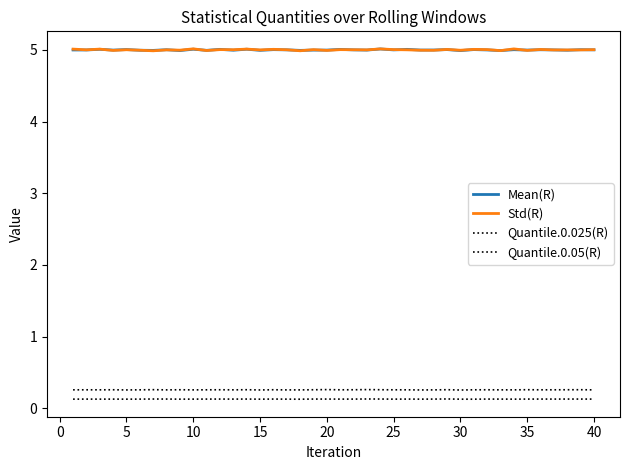

True or false: Mean(R) and Quantile.0.025(R) intersect in this chart.

False